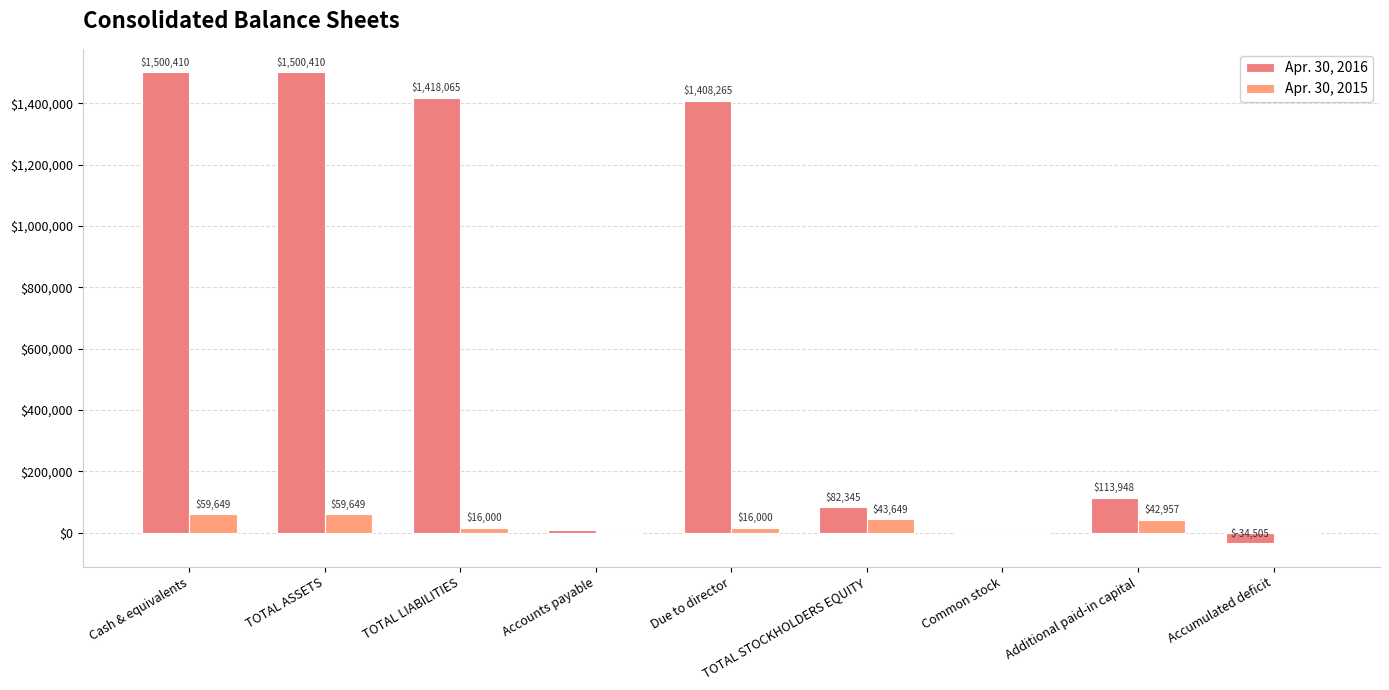

Rank the categories by Apr. 30, 2016 value from lowest to highest.

Accumulated deficit, Common stock, Accounts payable, TOTAL STOCKHOLDERS EQUITY, Additional paid-in capital, Due to director, TOTAL LIABILITIES, Cash & equivalents, TOTAL ASSETS